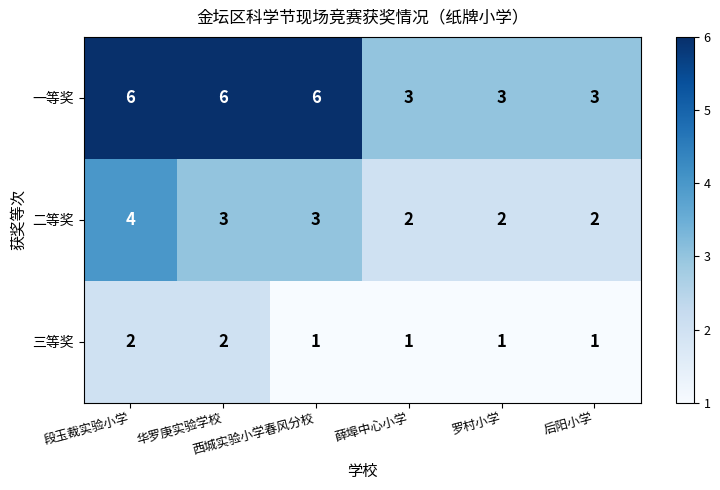

Rank the series by their maximum value, from highest to lowest.

一等奖, 二等奖, 三等奖